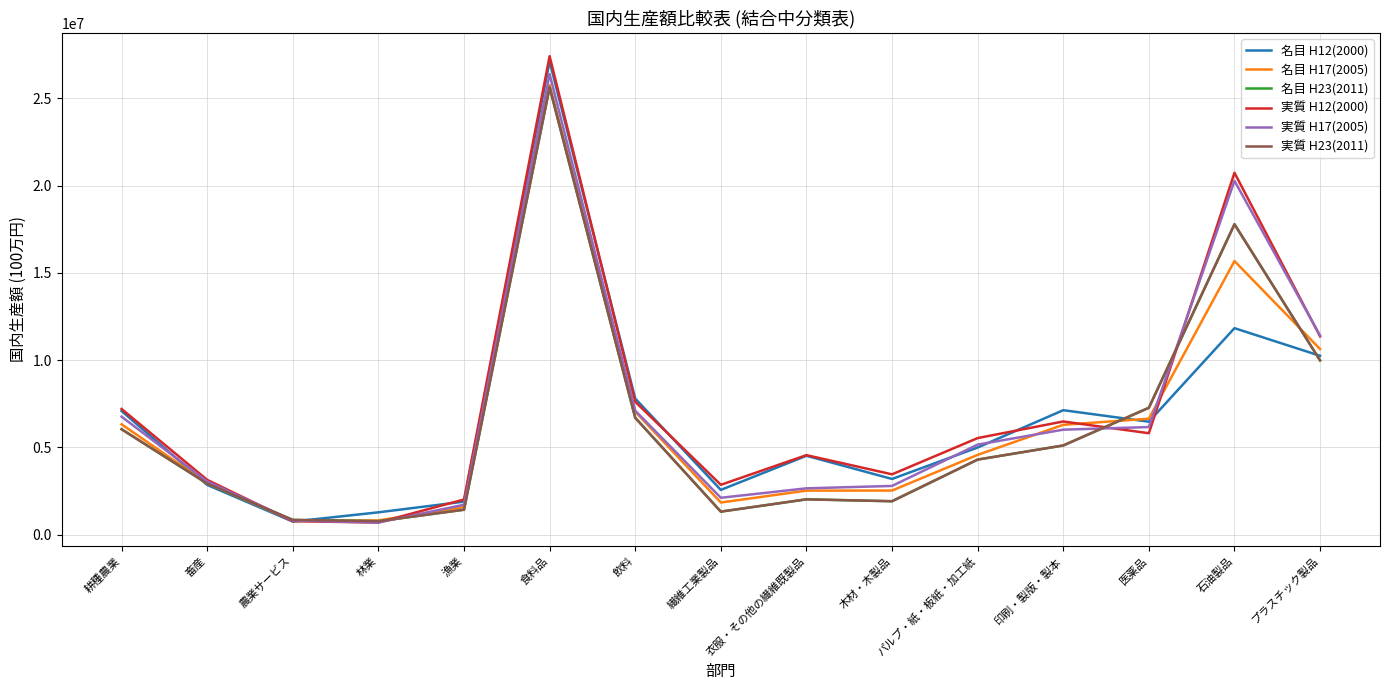

Does the chart display data point markers on the line(s)?

No